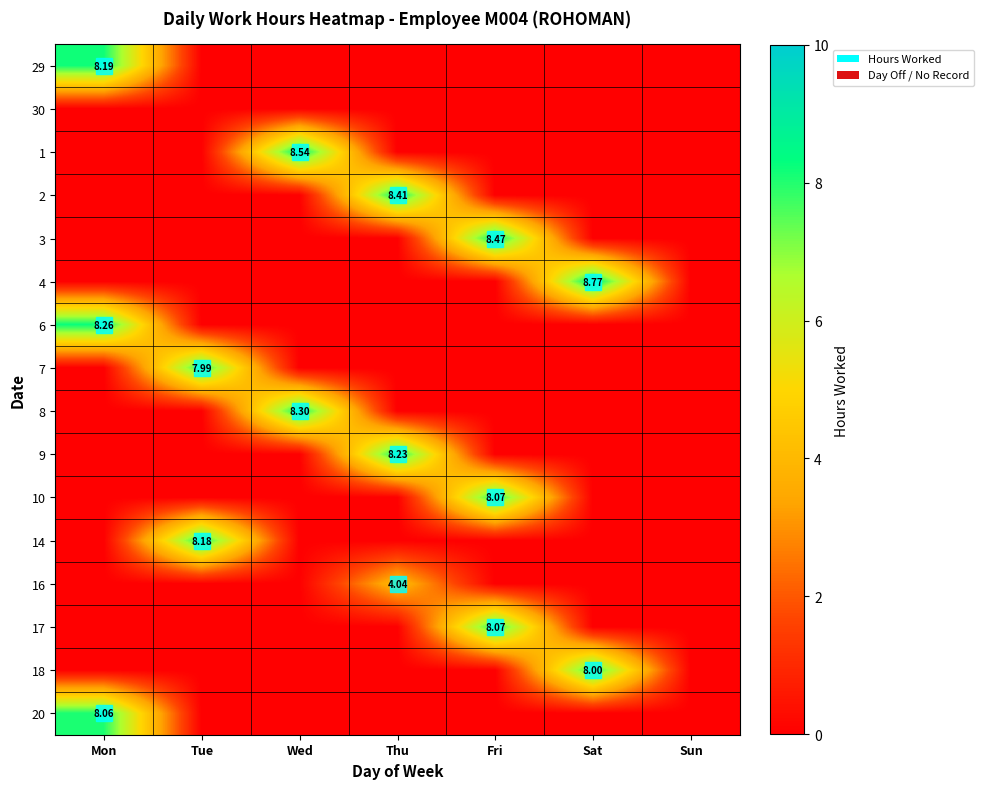

True or false: 2 has a value of 5.4 at Wed.

False